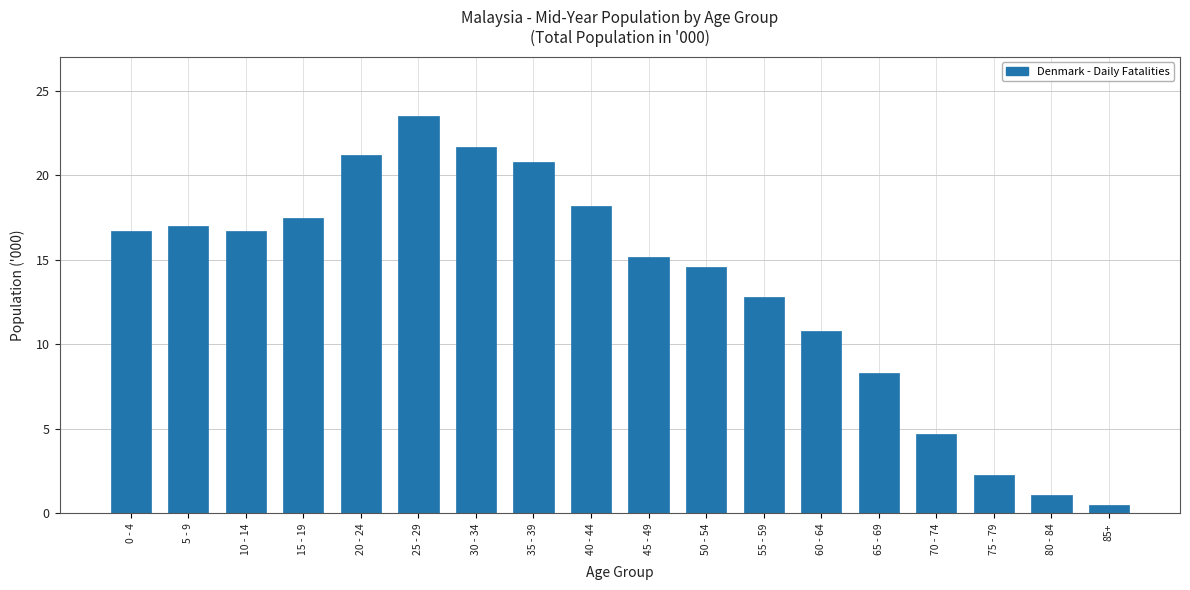

Reading right to left, list all the values displayed in this chart.

0.5	1.1	2.3	4.7	8.3	10.8	12.8	14.6	15.2	18.2	20.8	21.7	23.5	21.2	17.5	16.7	17.0	16.7